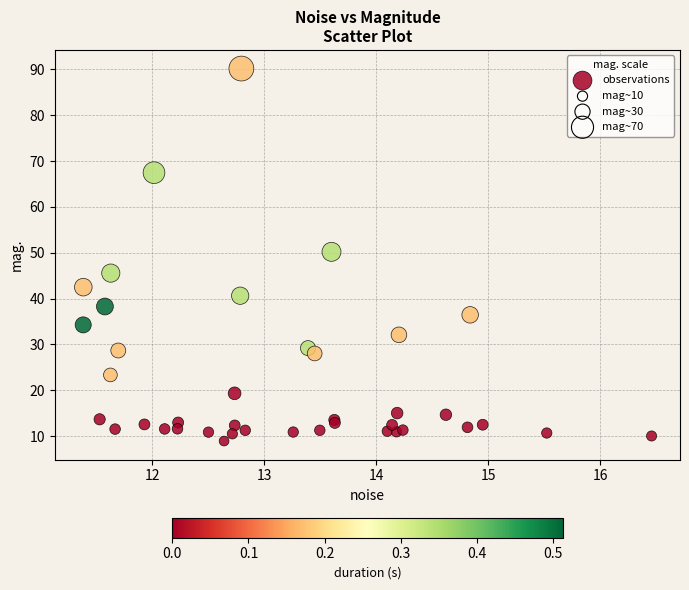

What Y value in the scatter plot is closest to 49?

50.2